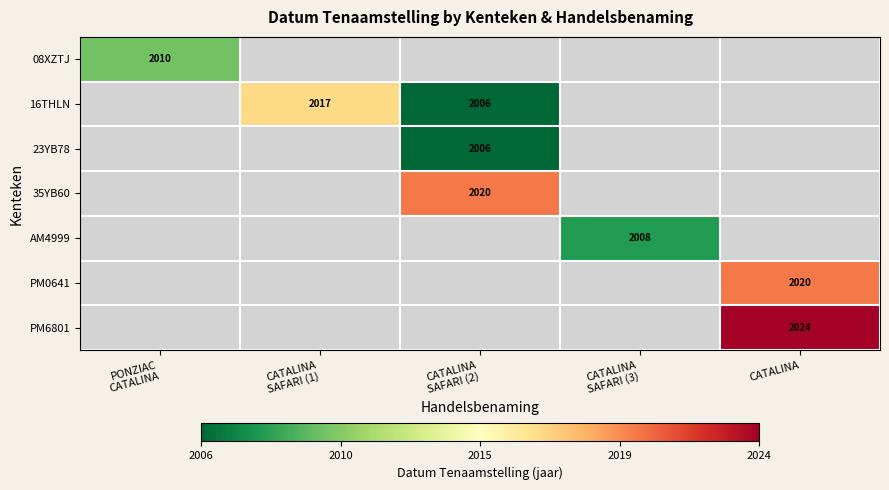

Read the 35YB60 value at CATALINA SAFARI (2).

2020.0